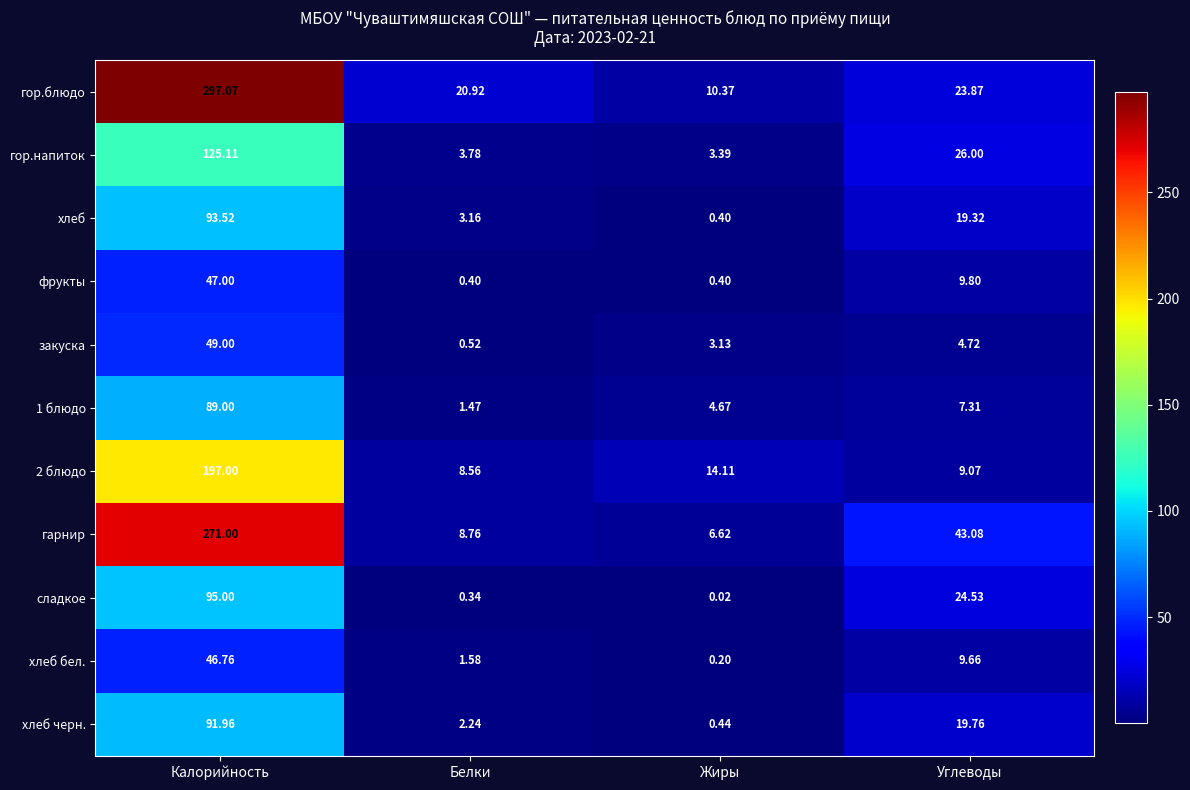

Between Калорийность and Углеводы, which series saw the biggest shift?

гор.блюдо